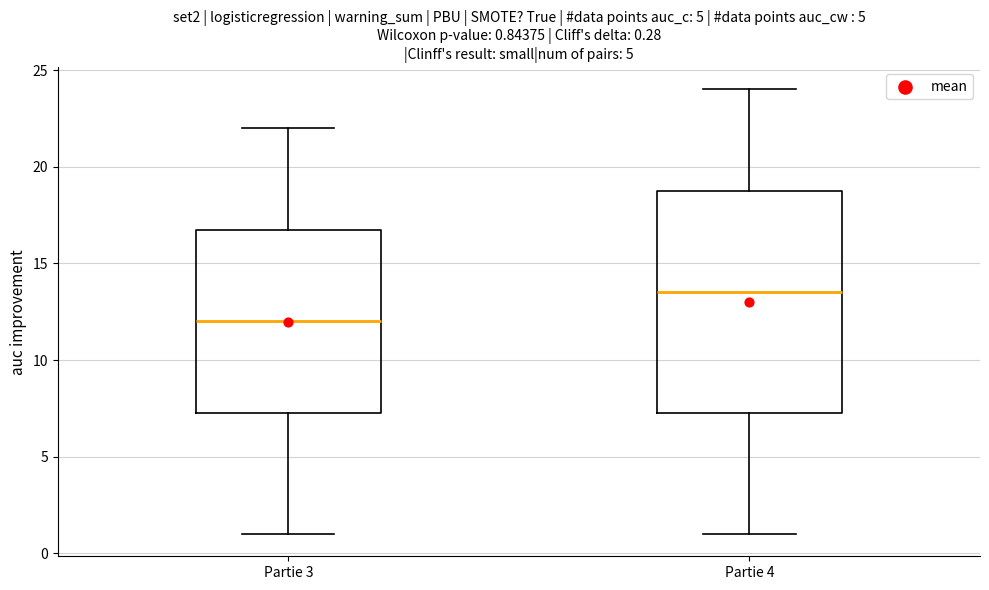

Which box has the lowest median line?

Partie 3